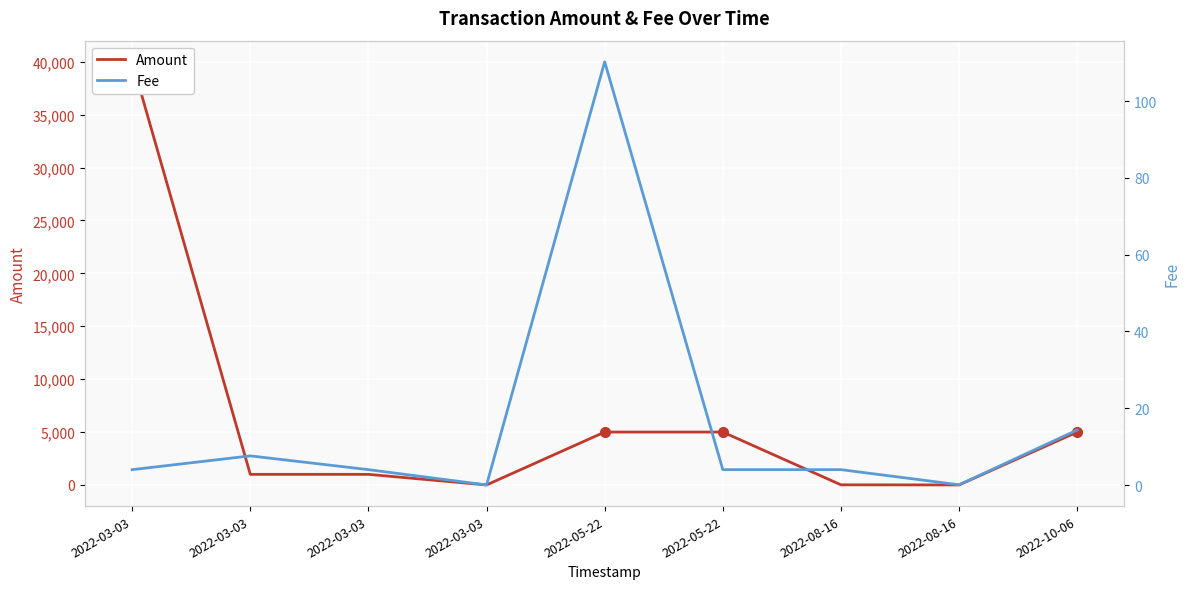

How many times do Amount and Fee cross each other?

4